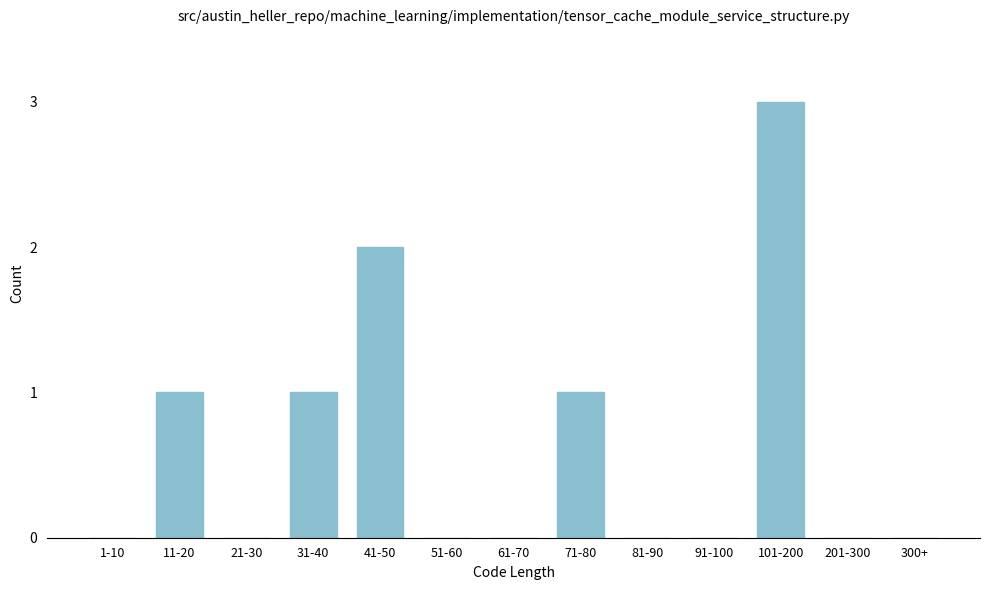

Reading left to right, what are all the values shown in this chart?

1-10=0	11-20=1	21-30=0	31-40=1	41-50=2	51-60=0	61-70=0	71-80=1	81-90=0	91-100=0	101-200=3	201-300=0	300+=0